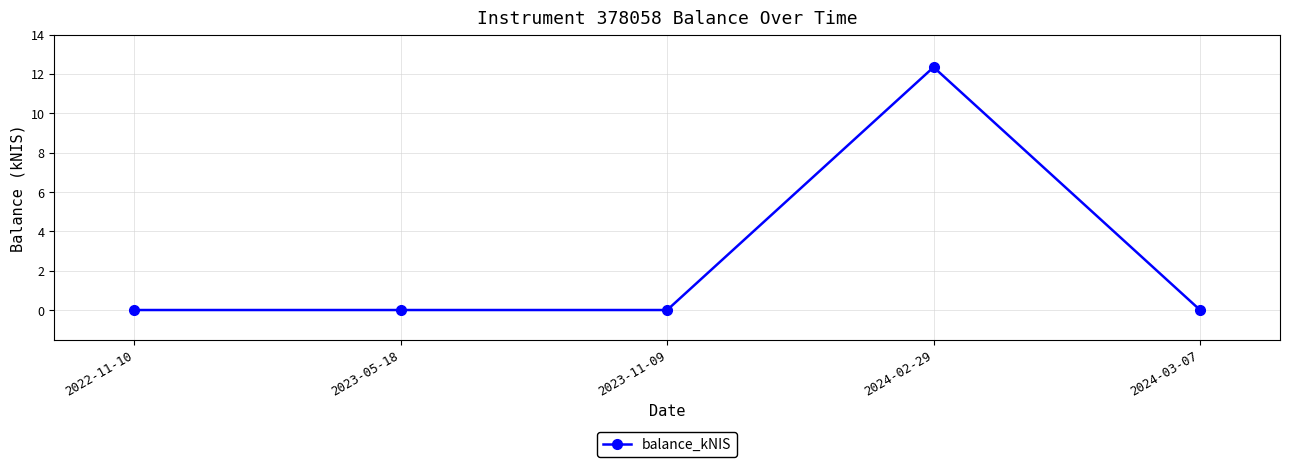

What is the maximum value shown in the chart?

12.3